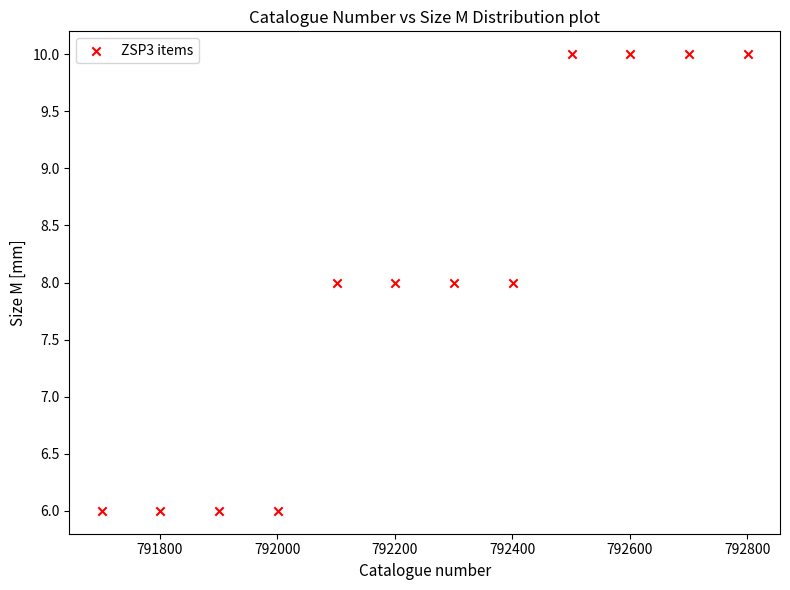

What is the average X value?

792251